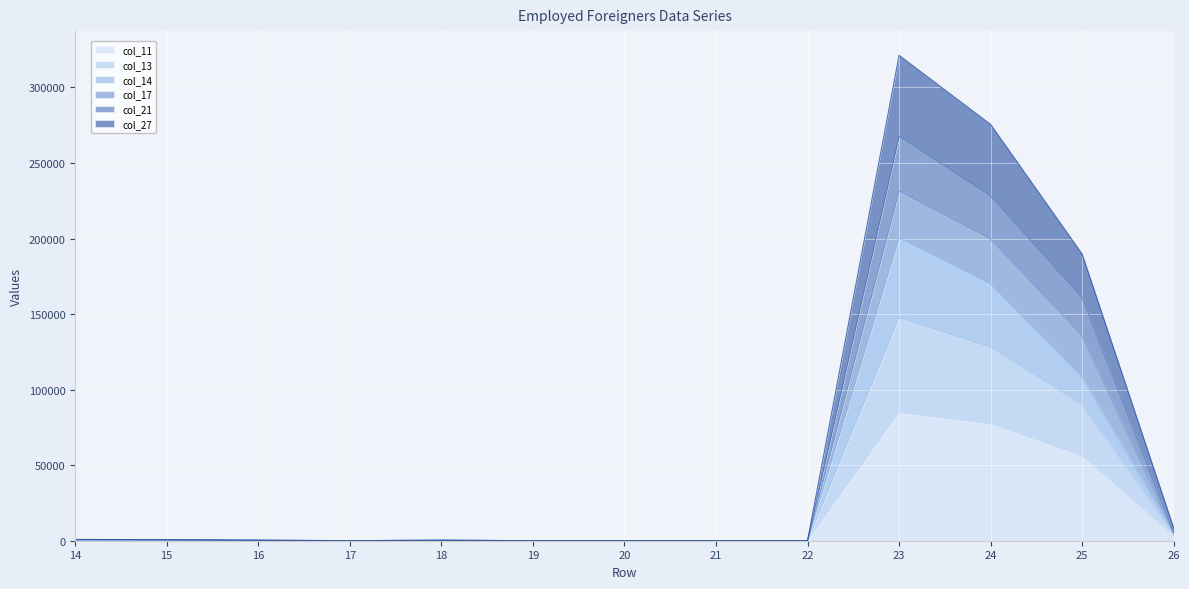

The col_17 series shows 120 at 16. True or false?

True